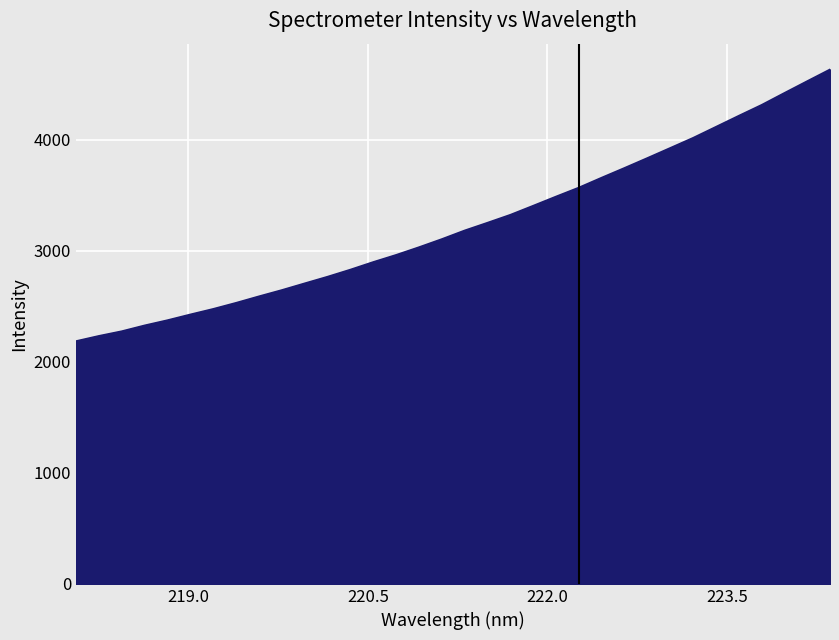

What is the smallest value displayed?

2187.2